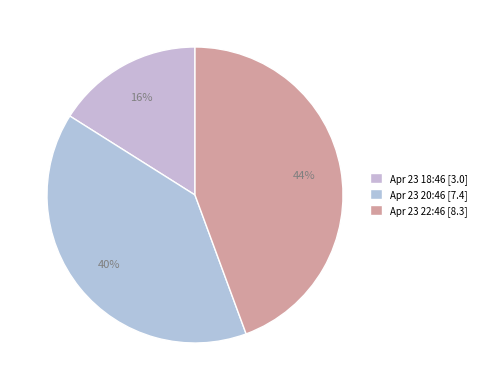

Is there any slice that represents more than half of the pie?

No